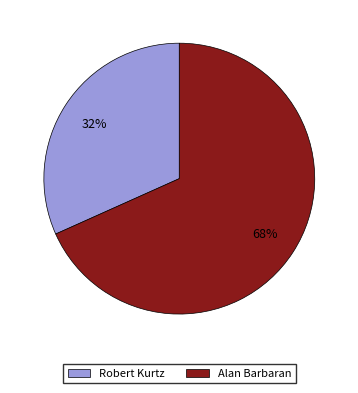

Between Robert Kurtz and Alan Barbaran, which is larger?

Alan Barbaran